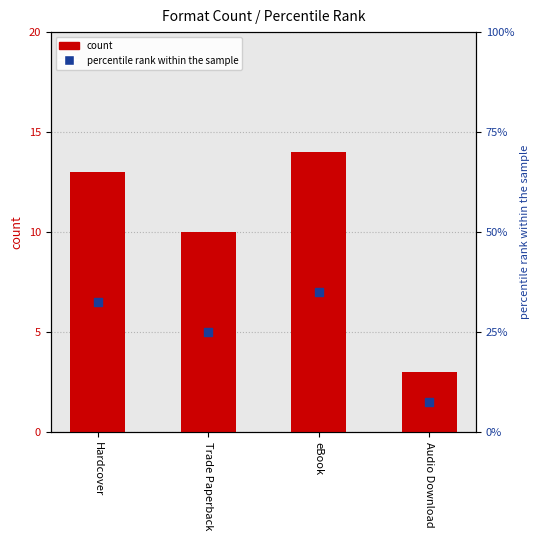

At how many categories does at least one series exceed 18?

3